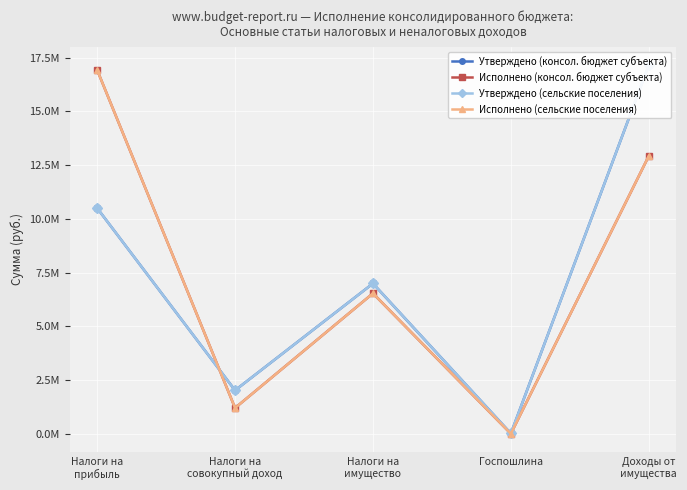

Where does the Утверждено (сельские поселения) series first go above 6996200?

Налоги на
прибыль